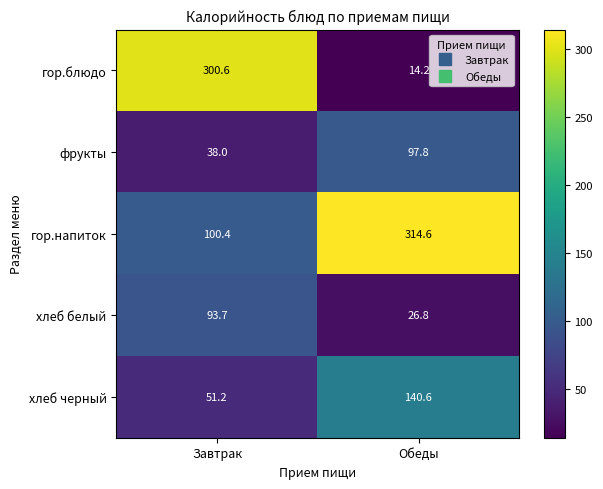

Reading left to right, what are all the values shown in this chart?

гор.блюдо: Завтрак=300.6	Обеды=14.2
фрукты: Завтрак=38.0	Обеды=97.8
гор.напиток: Завтрак=100.4	Обеды=314.6
хлеб белый: Завтрак=93.7	Обеды=26.8
хлеб черный: Завтрак=51.2	Обеды=140.6